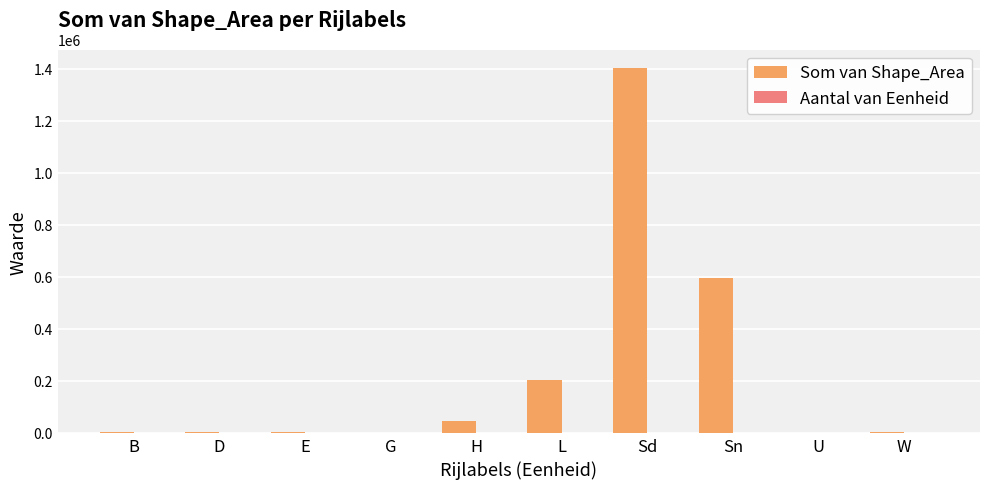

Which series has the widest spread of values?

Som van Shape_Area